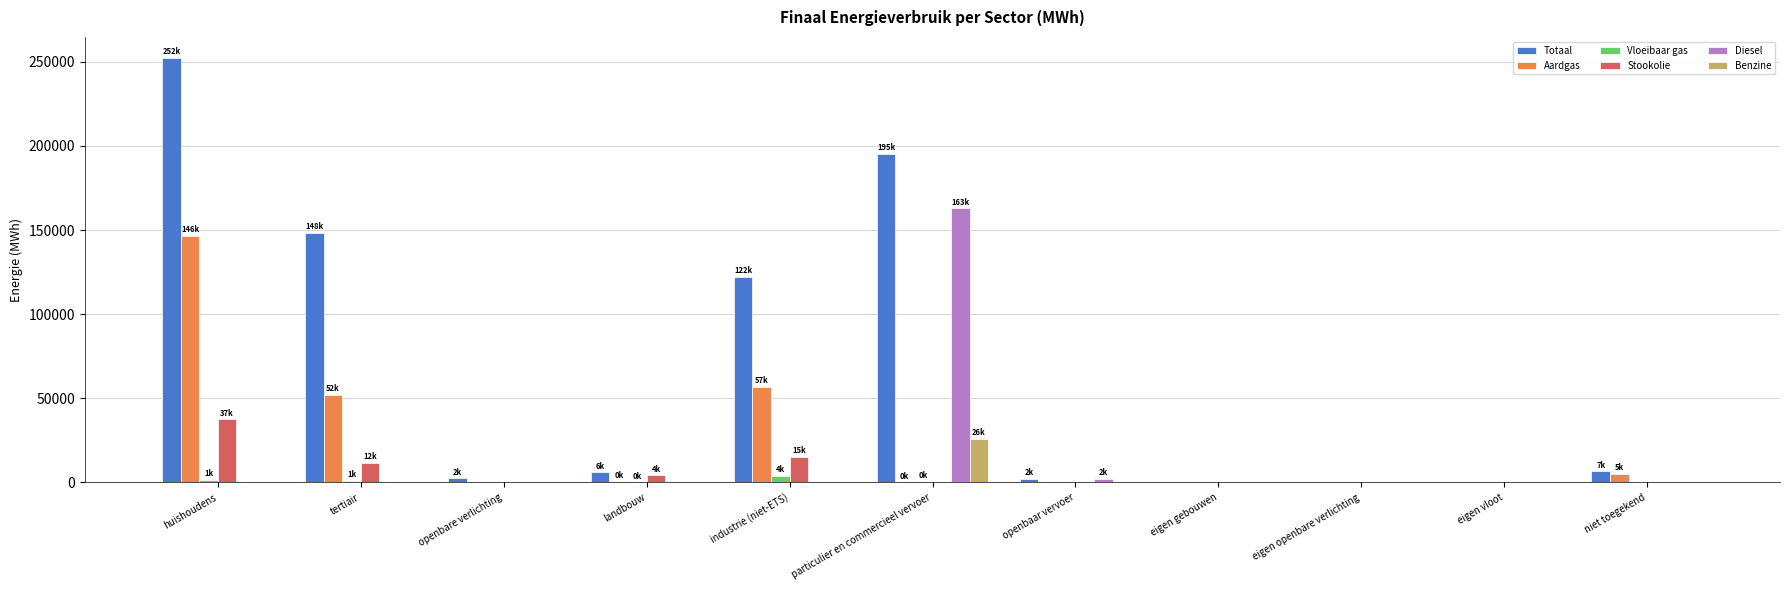

True or false: Aardgas has a value of 0.0 at eigen gebouwen.

True